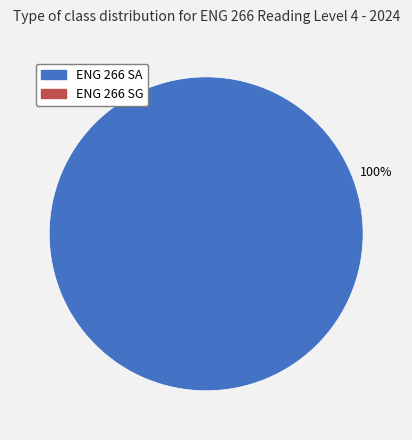

Is there any slice that represents more than half of the pie?

Yes